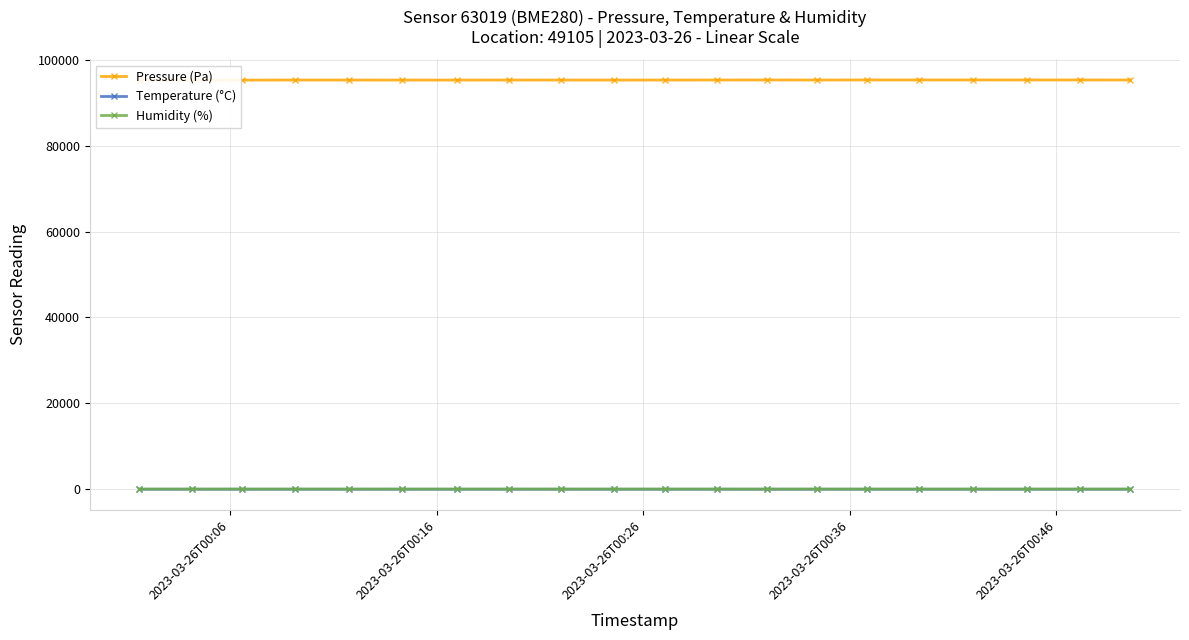

True or false: Humidity (%) and Pressure (Pa) intersect in this chart.

False